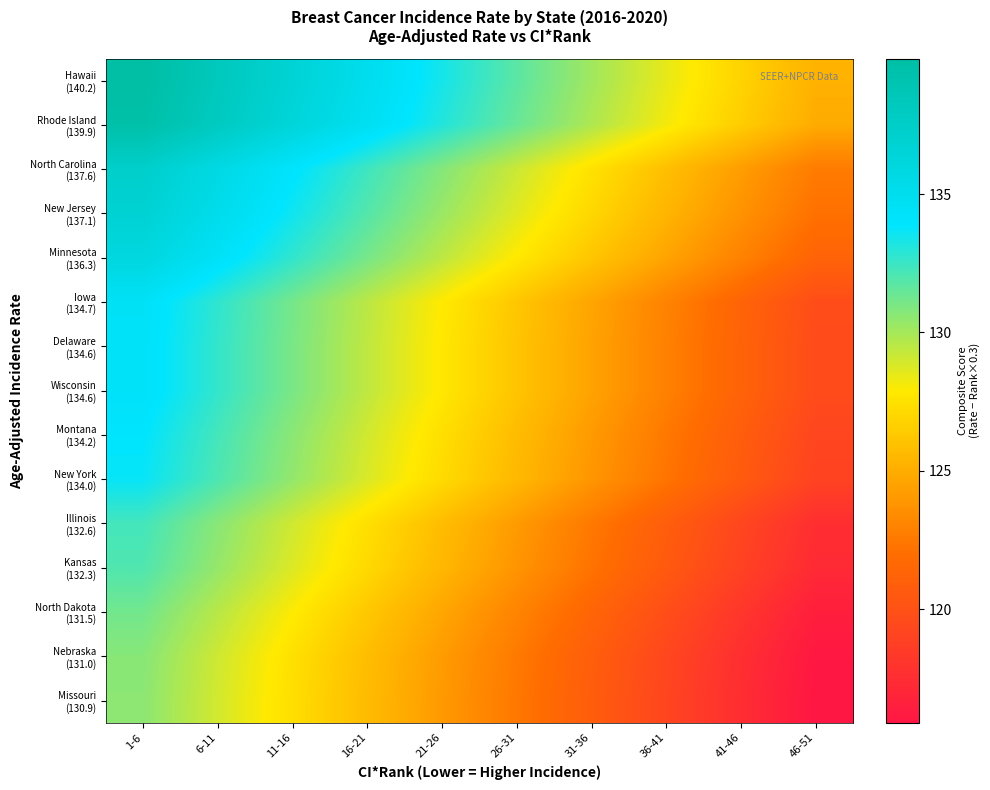

What is the spread (max minus min) of values at 31-36?

9.3